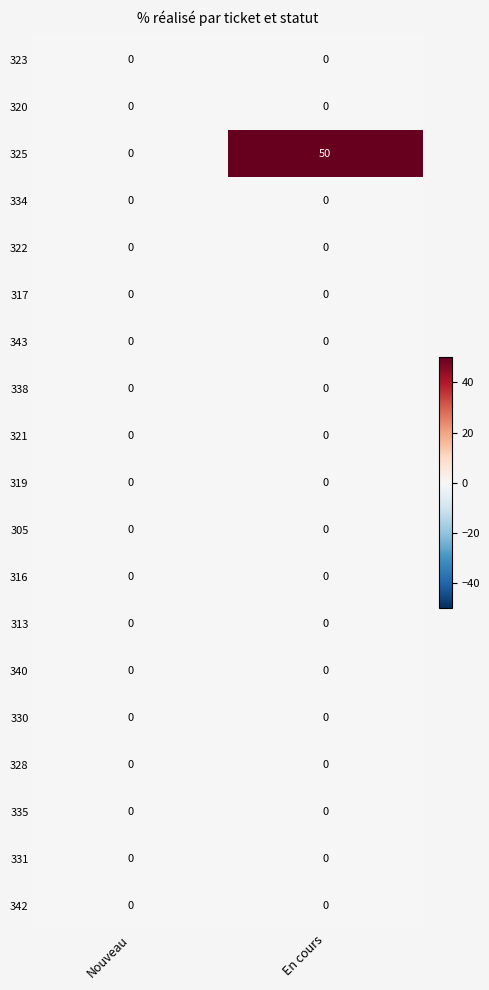

At how many categories does at least one series exceed 25?

1